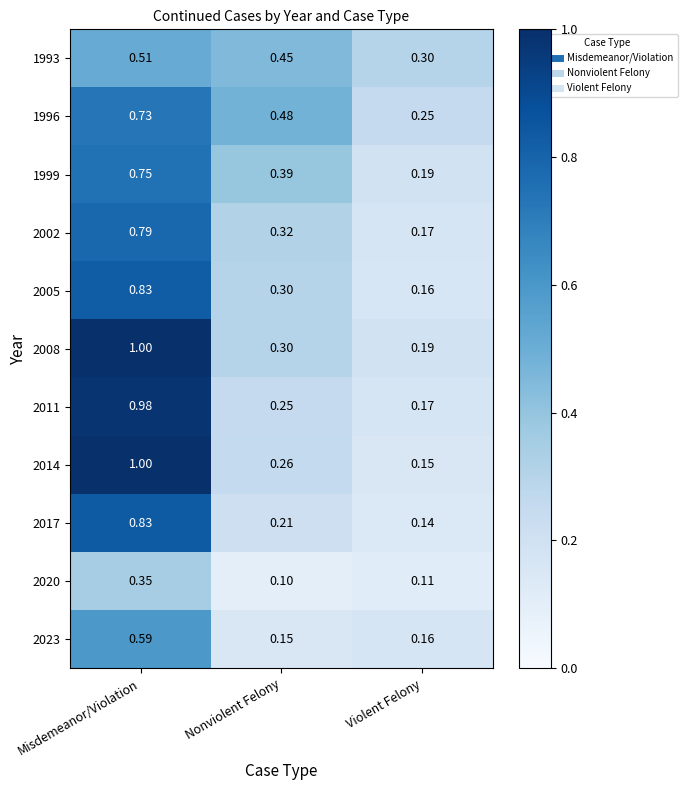

Which series has the largest total across all categories?

2008